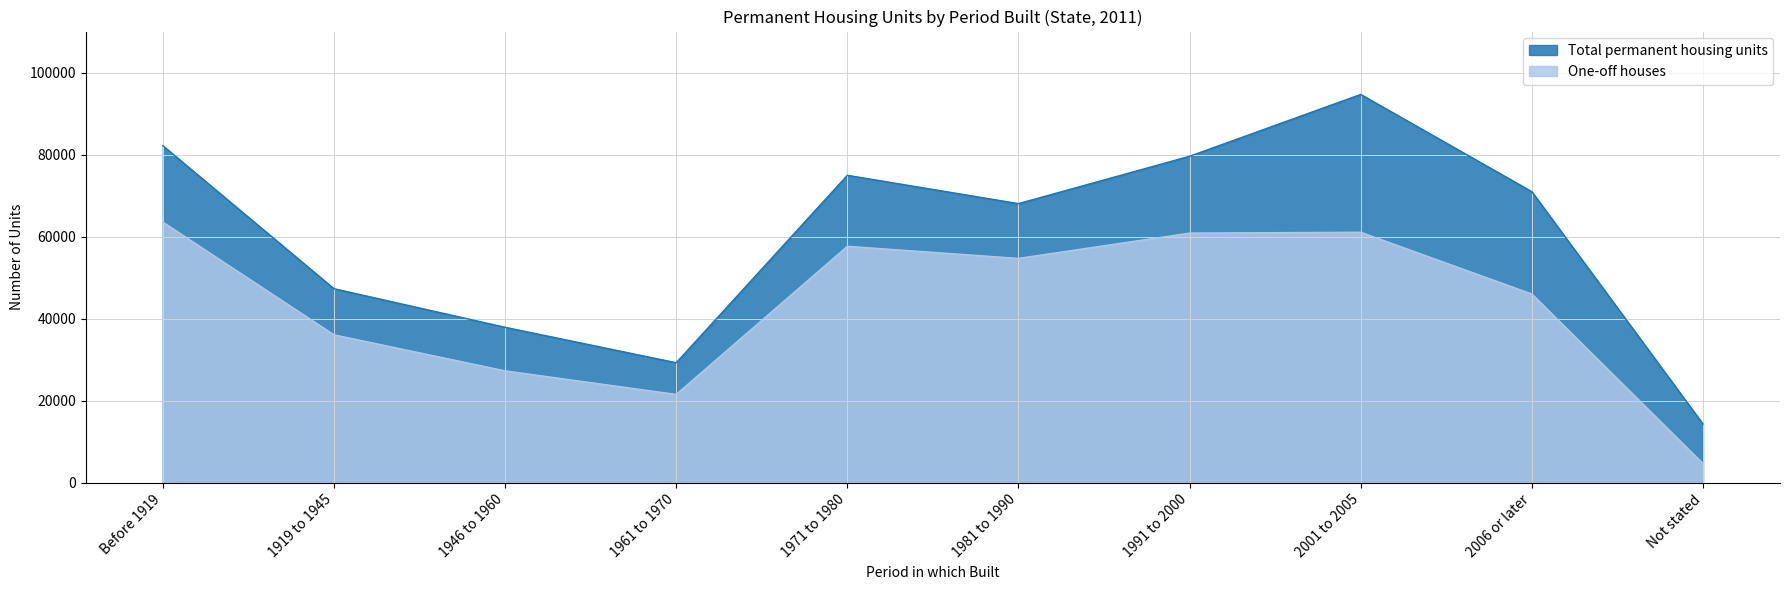

True or false: One-off houses and Total permanent housing units intersect in this chart.

False